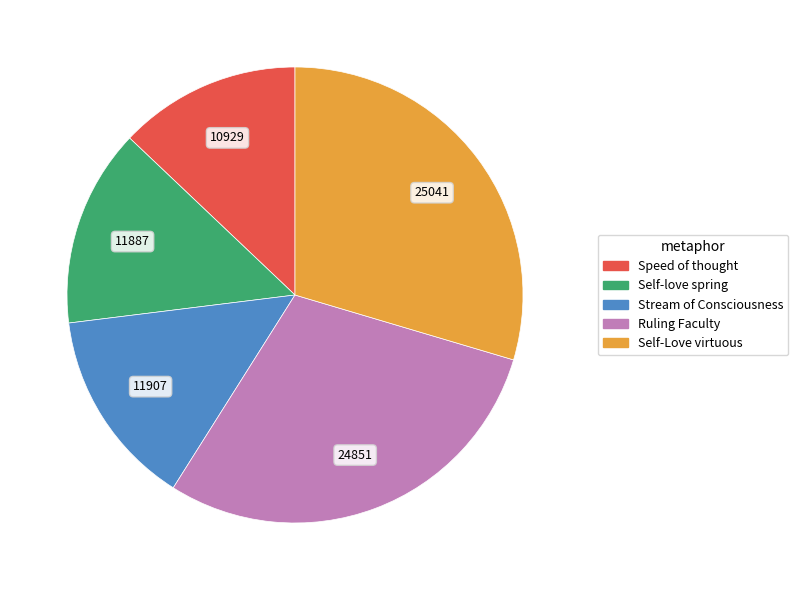

Is there any slice that represents more than half of the pie?

No